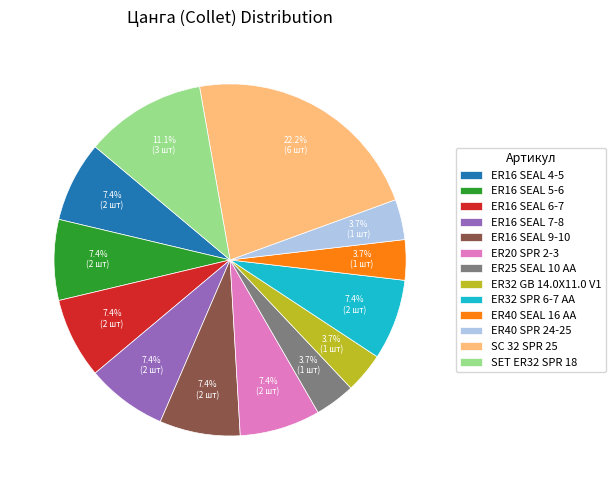

Which has a higher value, ER16 SEAL 4-5 or ER25 SEAL 10 AA?

ER16 SEAL 4-5